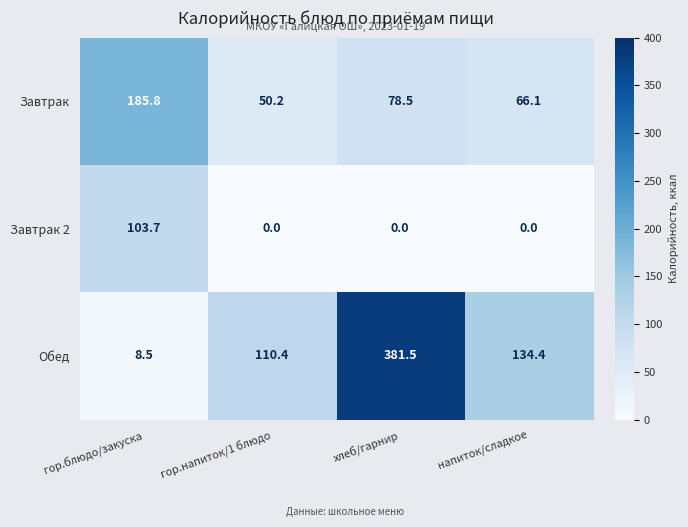

What is the maximum value shown in the chart?

381.5